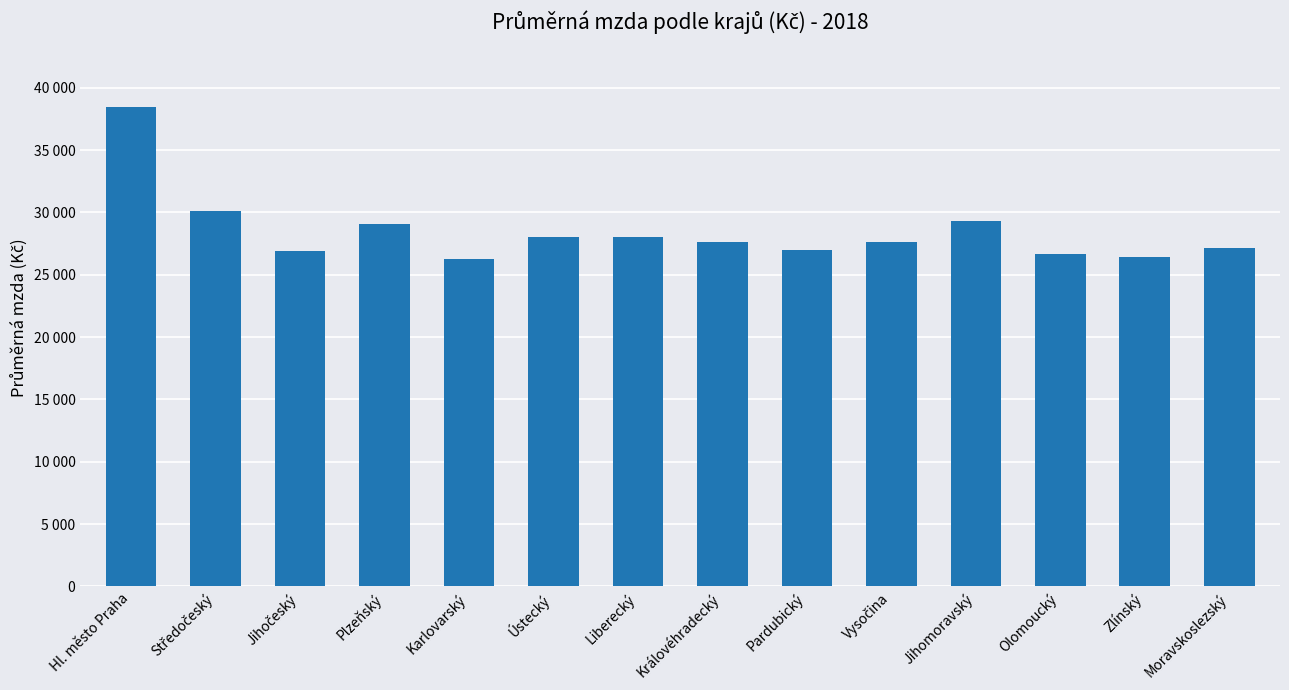

Which label corresponds to the smallest value in the chart?

Karlovarský